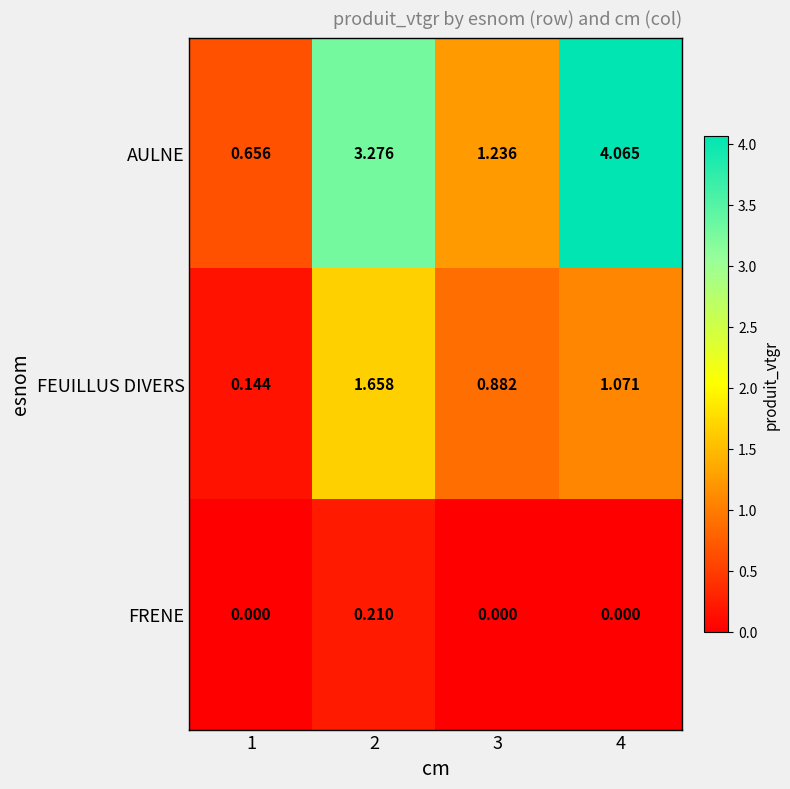

Rank the series by their average value, from highest to lowest.

AULNE, FEUILLUS DIVERS, FRENE